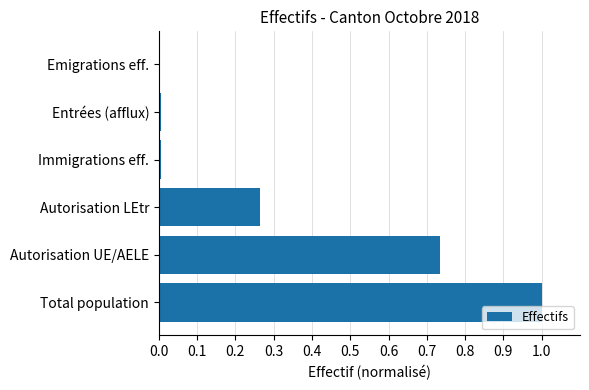

Between Immigrations eff. and Total population, which is larger?

Total population